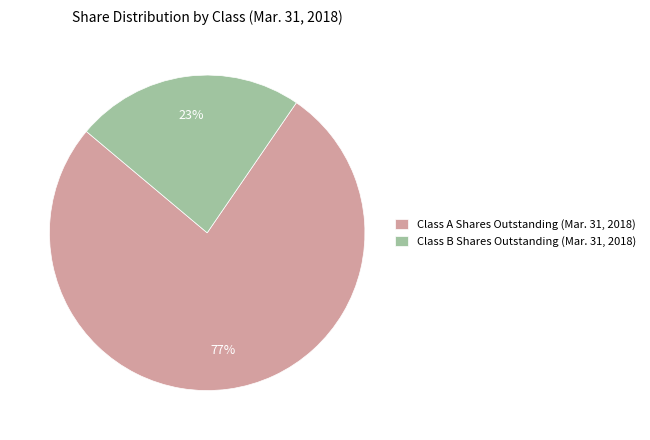

How many slices are in this pie chart?

2